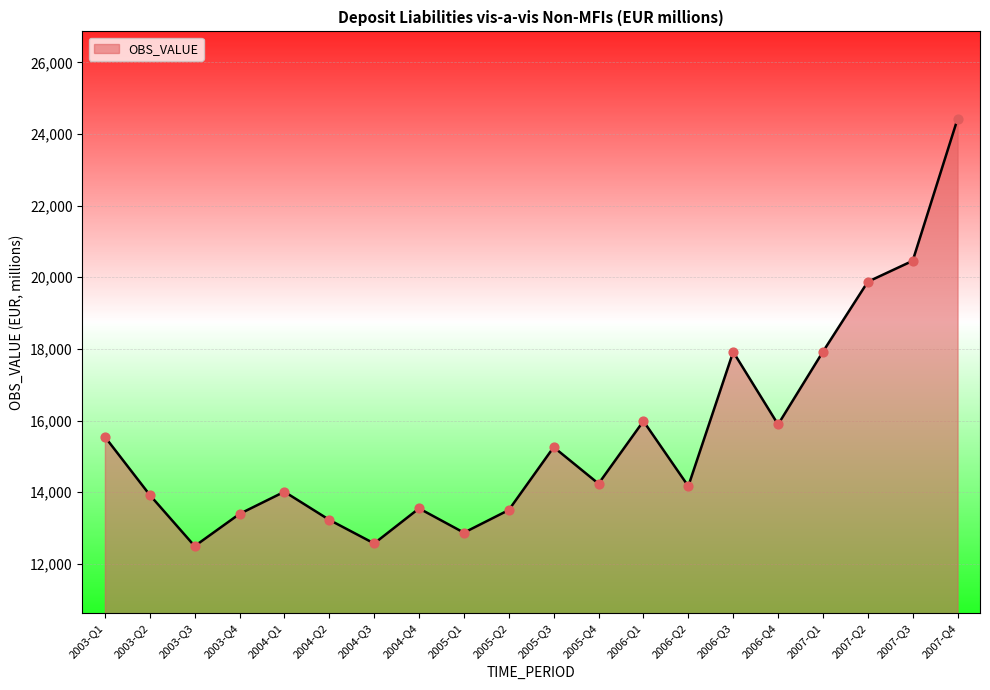

What is the ratio of the value at 2003-Q3 to the value at 2005-Q2?

0.9